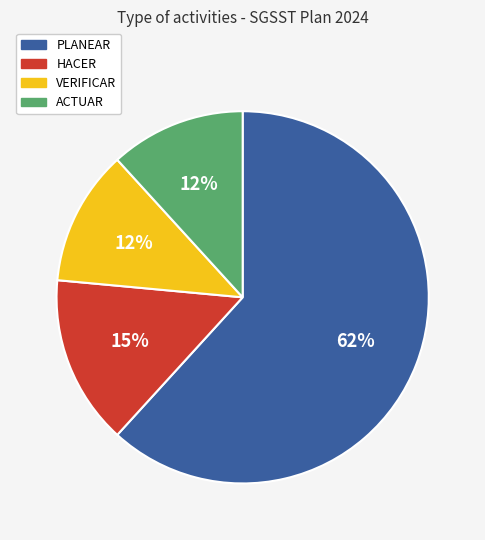

To the nearest percent, what portion does ACTUAR represent?

12%